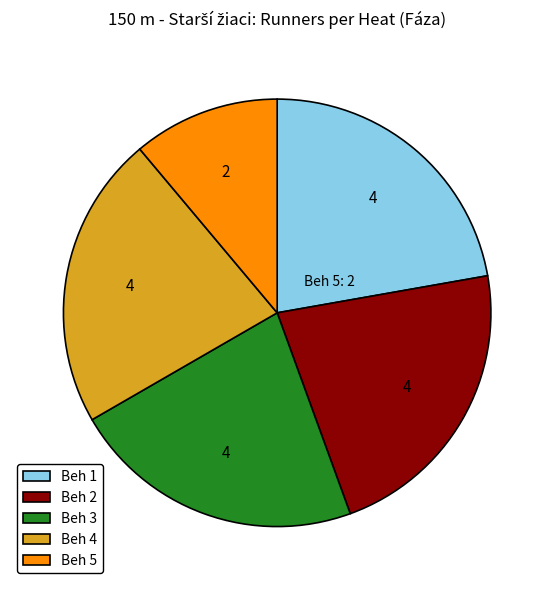

Is the sum of Beh 5 and Beh 2 greater than half?

No